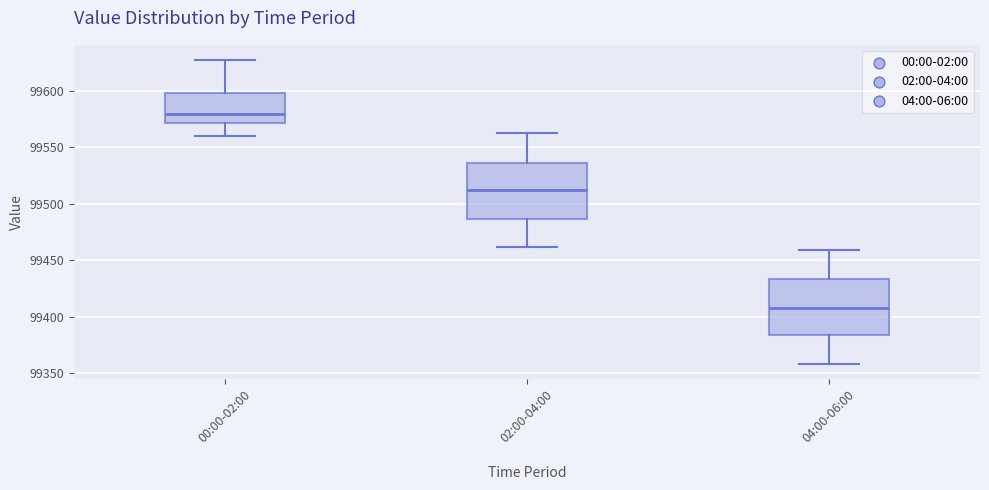

Where is the upper edge of the box for 00:00-02:00 on the y-axis? The values are not printed on the chart, so give them approximately, as read against the axis.

99600